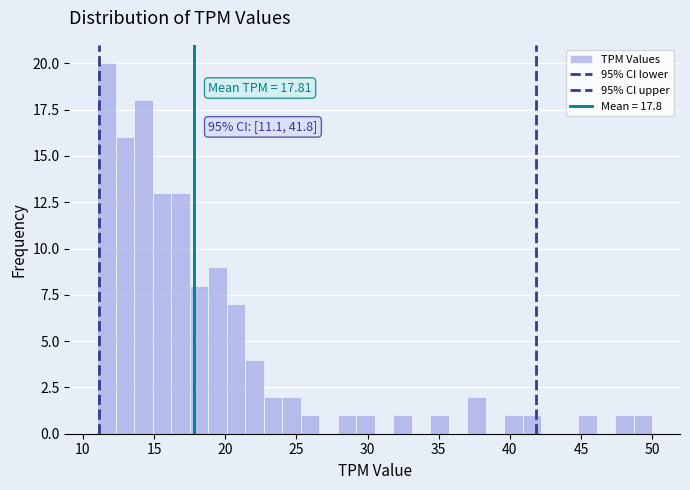

Read against the x-axis, roughly where is the centre of the tallest bar?

11.5